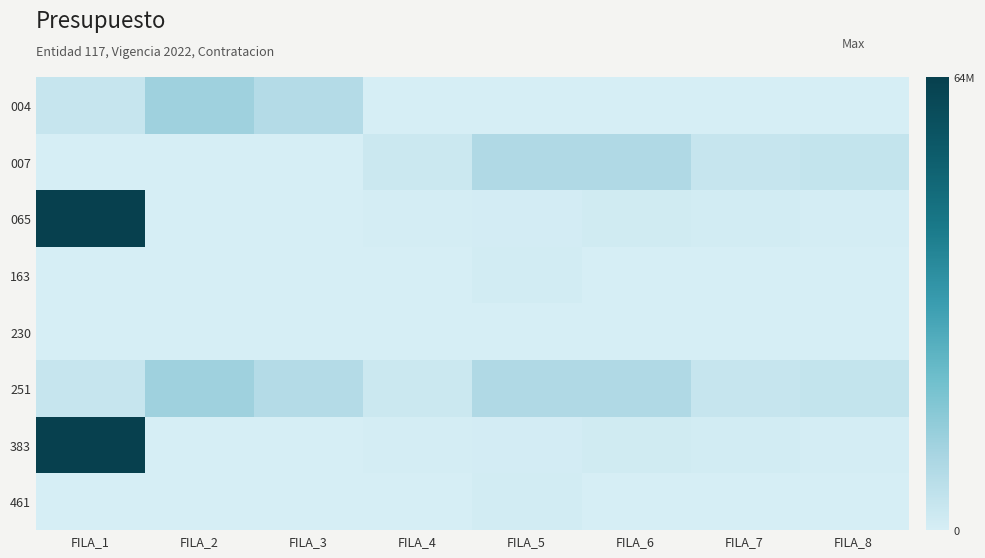

Which series changed the most between FILA_2 and FILA_8?

004